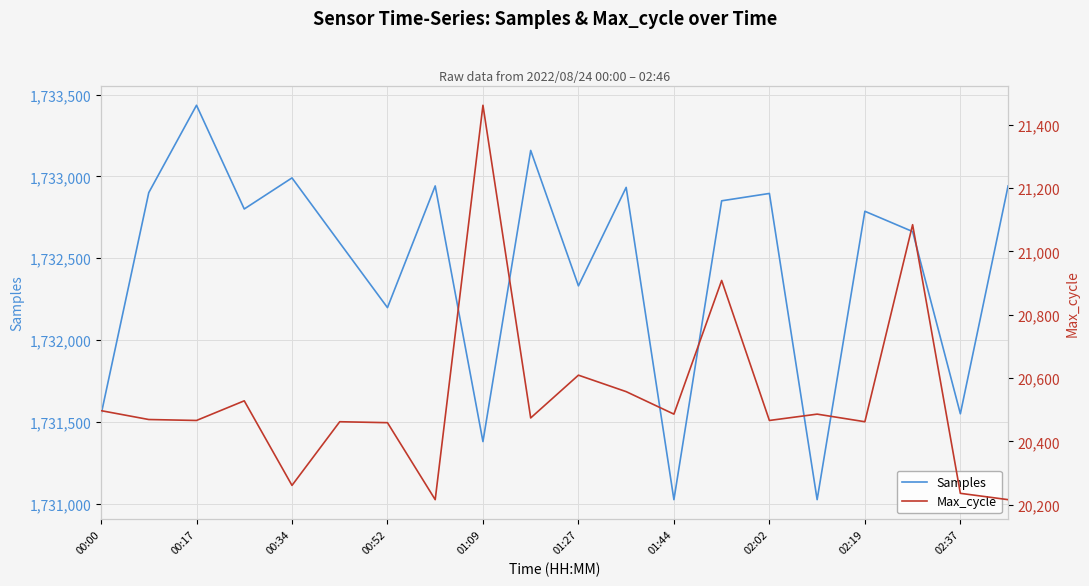

What is the highest value of the Max_cycle series?

21461